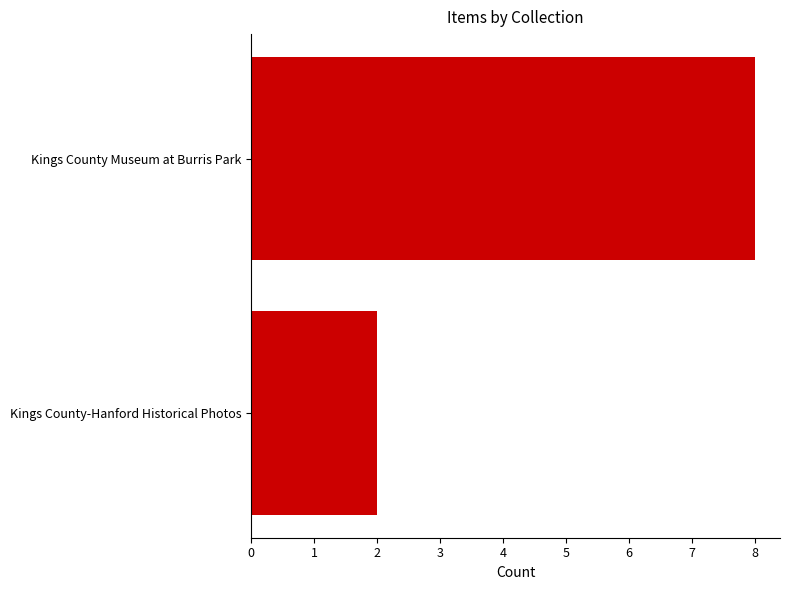

Are the bars grouped side by side (vs. stacked)?

No